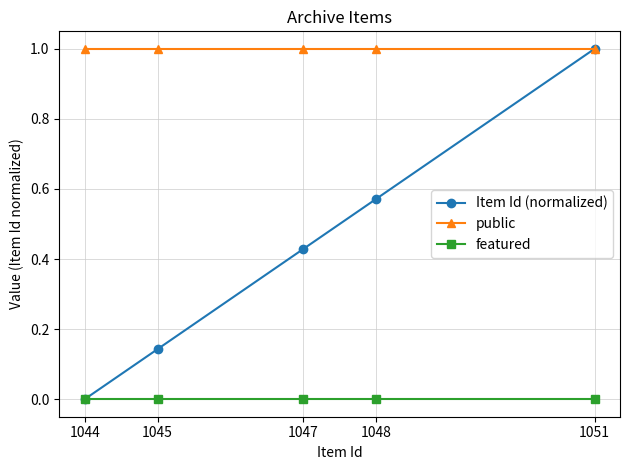

What is the sum of the Item Id (normalized) values at 1045 and 1051?

1.1